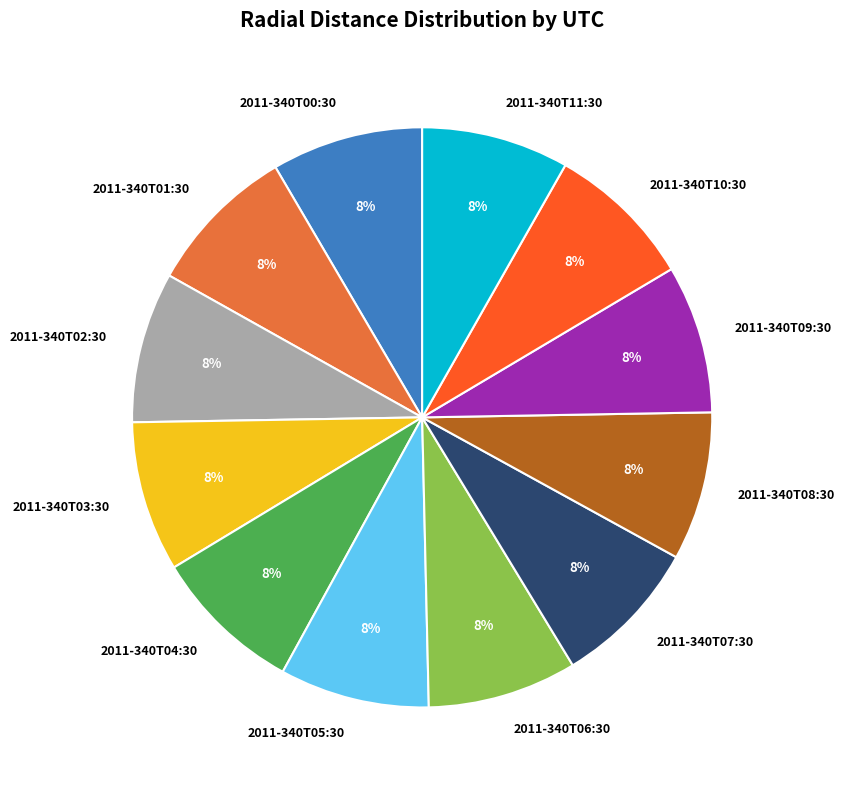

True or false: 2011-340T06:30 accounts for 8% of the total.

True